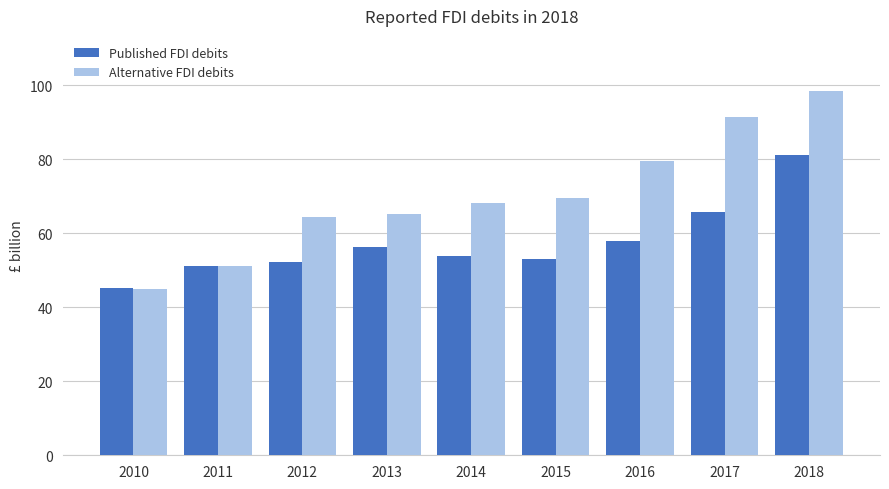

Rank the series by their average value, from highest to lowest.

Alternative FDI debits, Published FDI debits